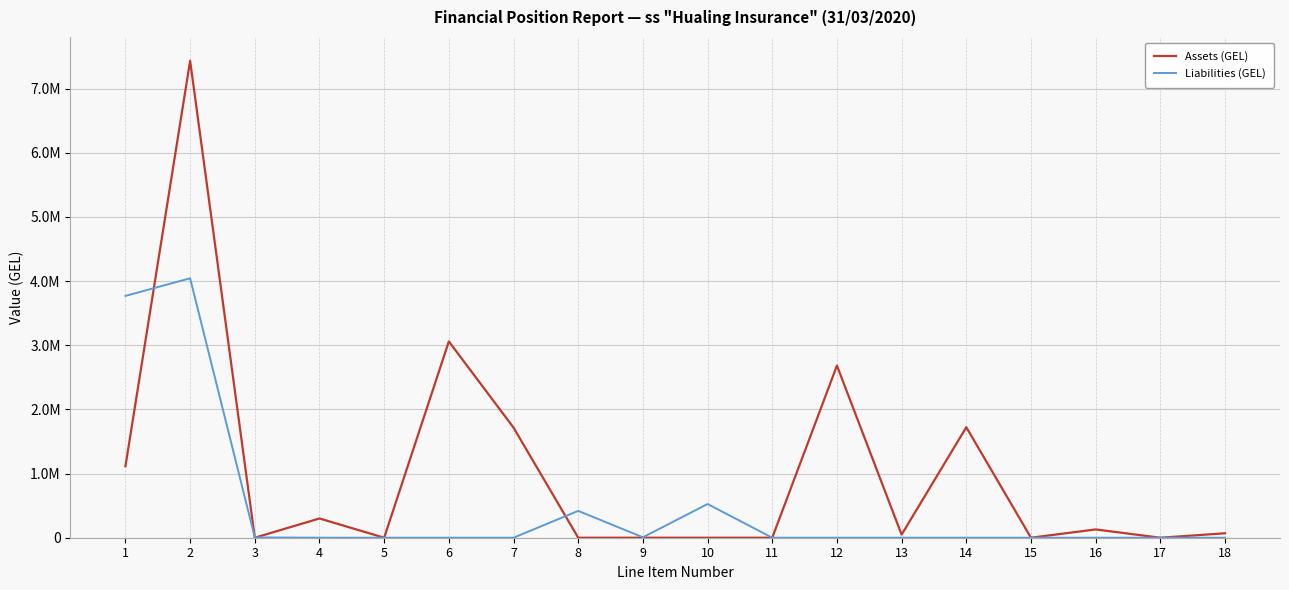

What is the sum of the Liabilities (GEL) values at 3 and 13?

5089.4